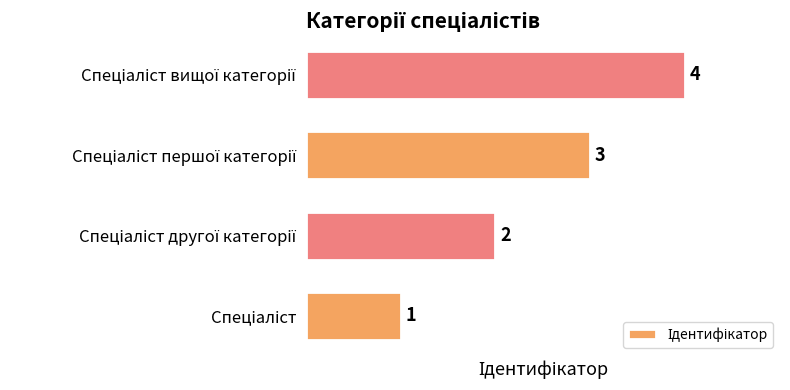

What is the difference between the maximum and minimum values?

3